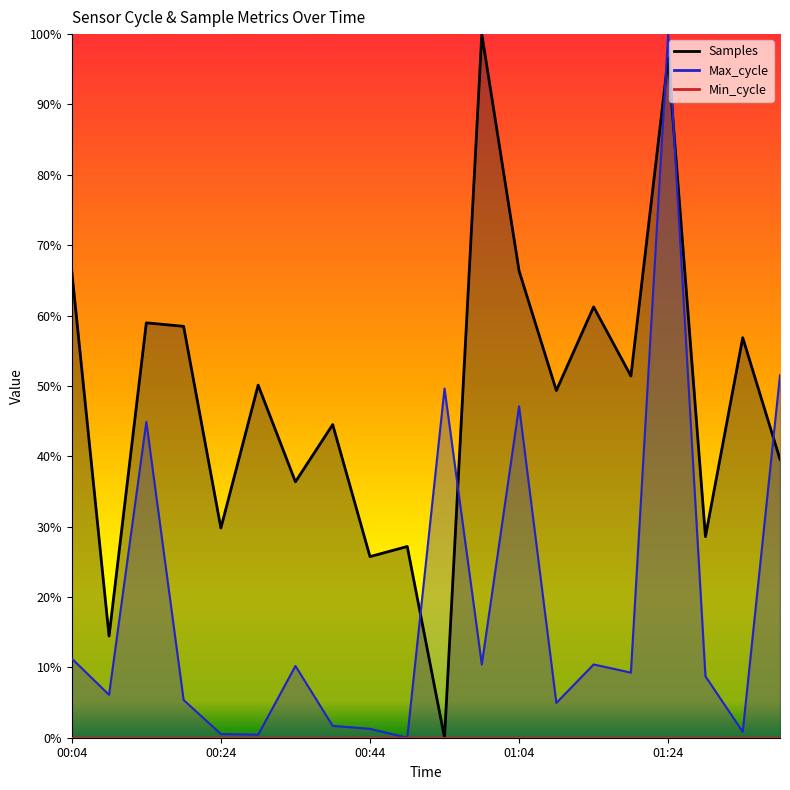

The value of Samples at 01:19 is 0.5. True or false?

True